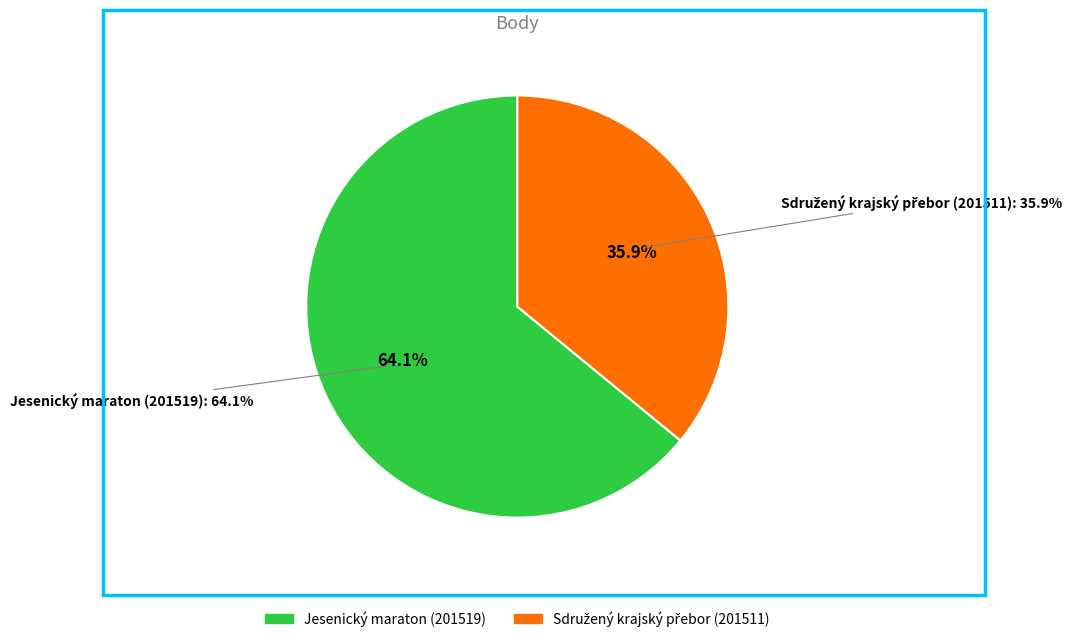

Is the sum of Jesenický maraton (201519) and Sdružený krajský přebor (201511) greater than half?

Yes